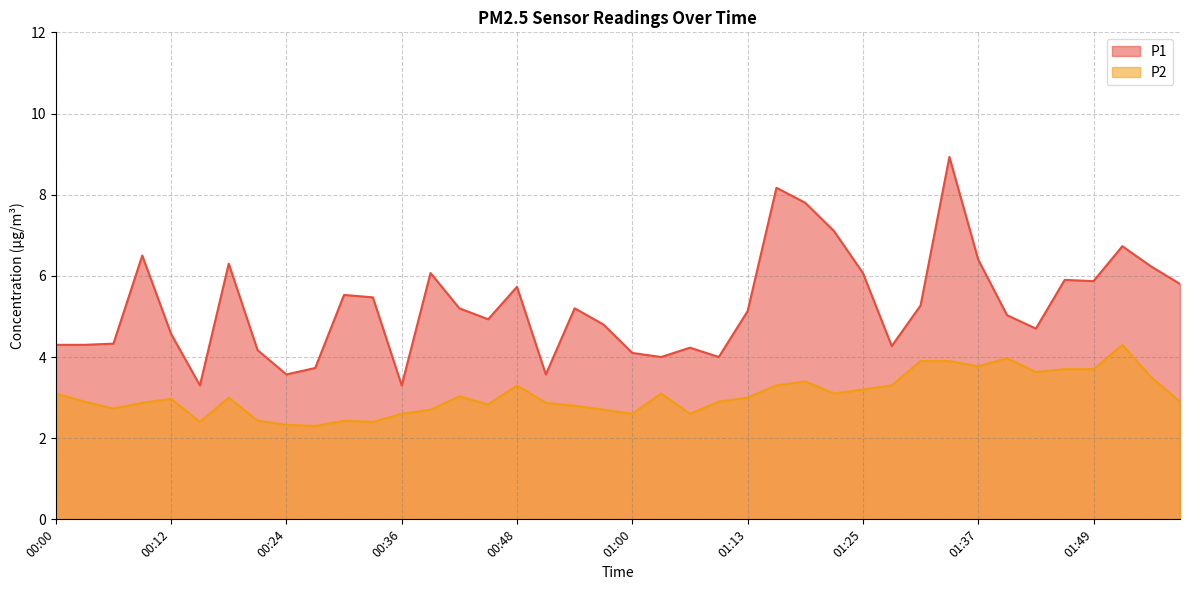

True or false: P1 has a value of 4.8 at 00:57.

True